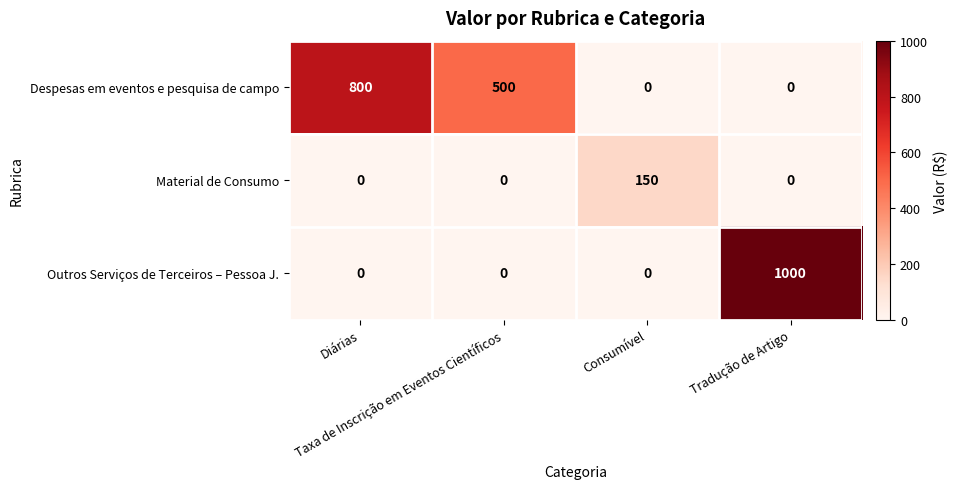

Count the Outros Serviços de Terceiros – Pessoa J. values in the range 0 to 1000.

4